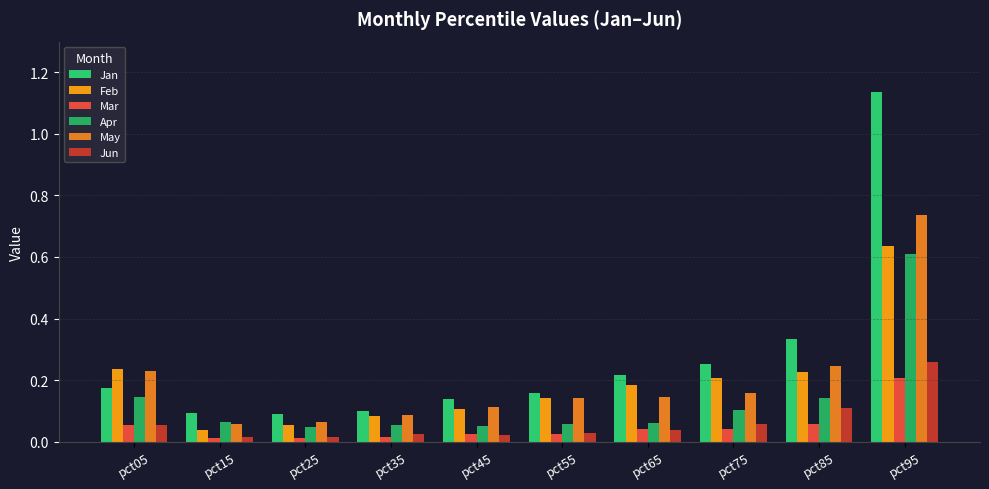

The Apr series shows 0.1 at pct35. True or false?

True